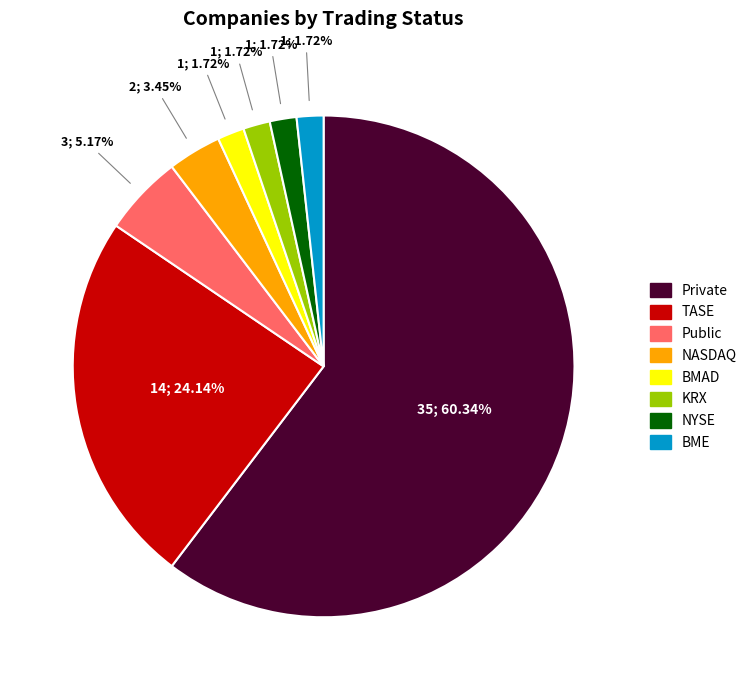

Count the number of slices in the pie.

8